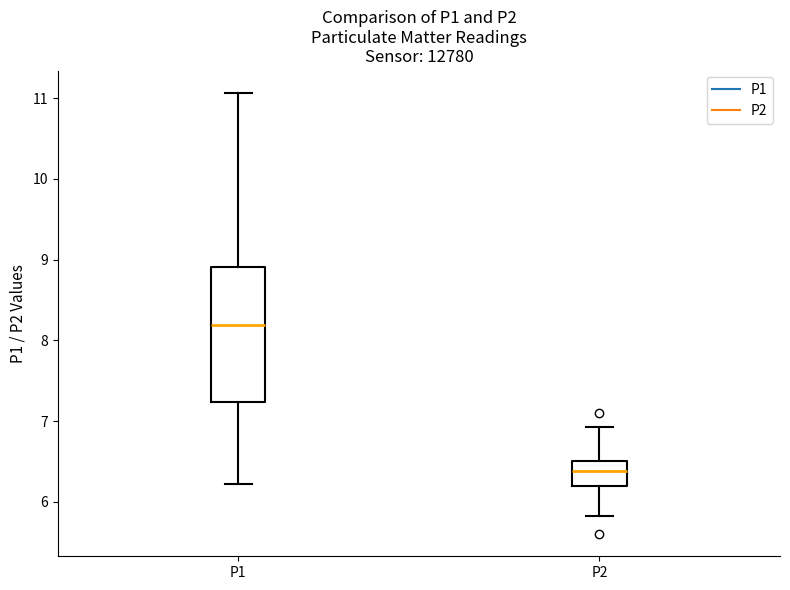

Comparing the boxes themselves (not the whiskers), which one is the tallest?

P1